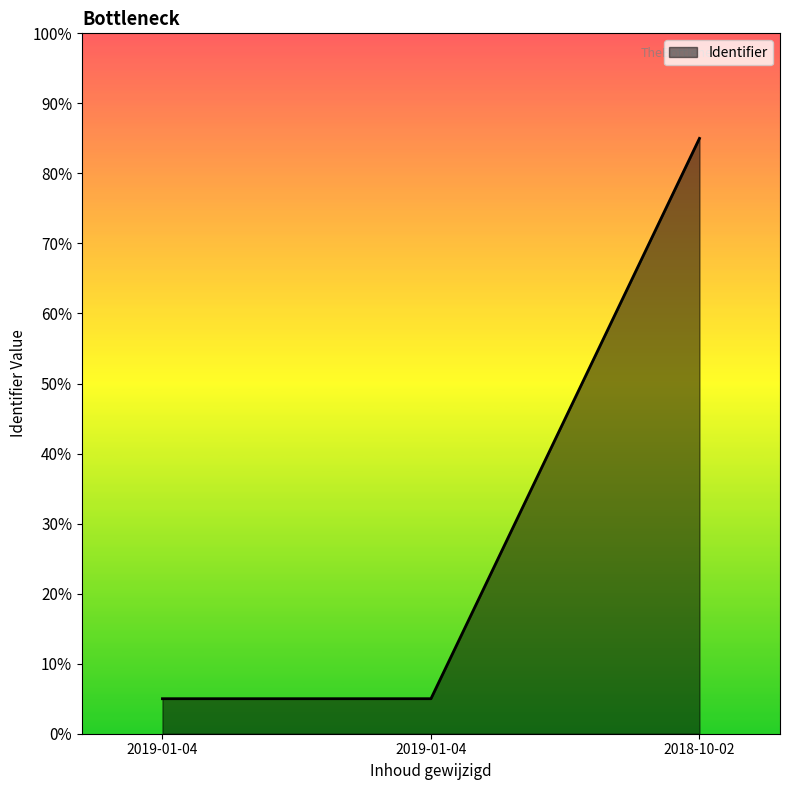

Reading right to left, list all the values displayed in this chart.

0.9	0.1	0.1